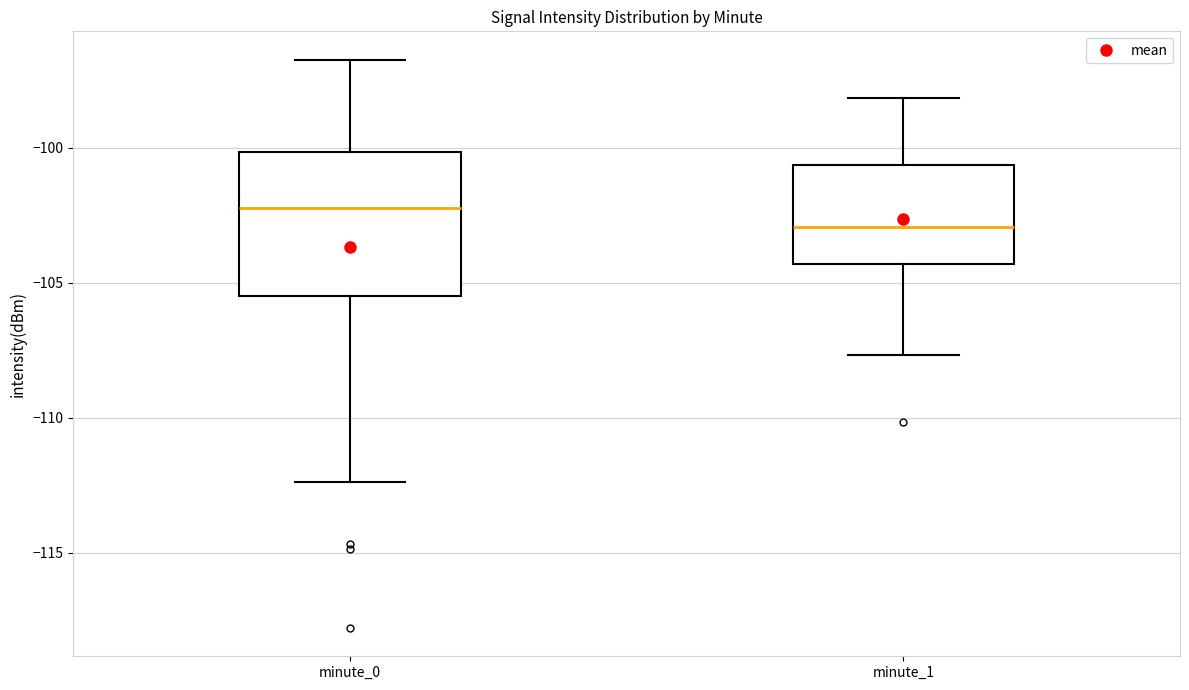

Where does the upper whisker of the box for minute_1 end on the y-axis? The values are not printed on the chart, so give them approximately, as read against the axis.

-98.0